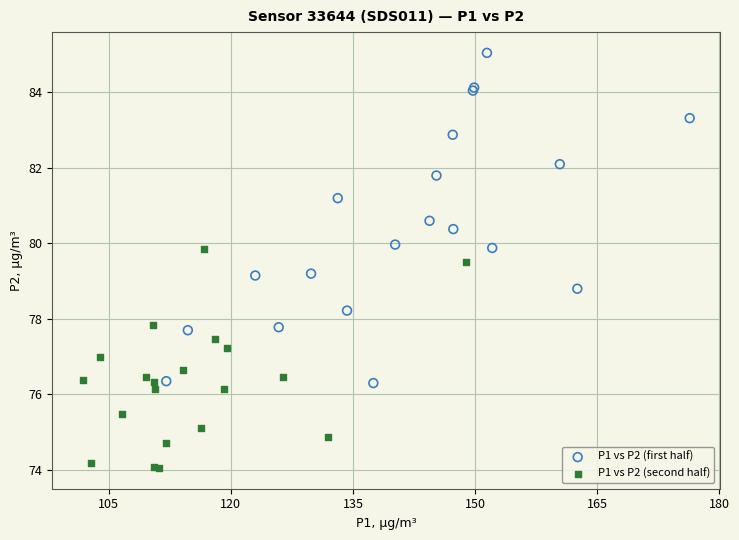

Which series has the largest Y range (max minus min)?

P1 vs P2 (first half)